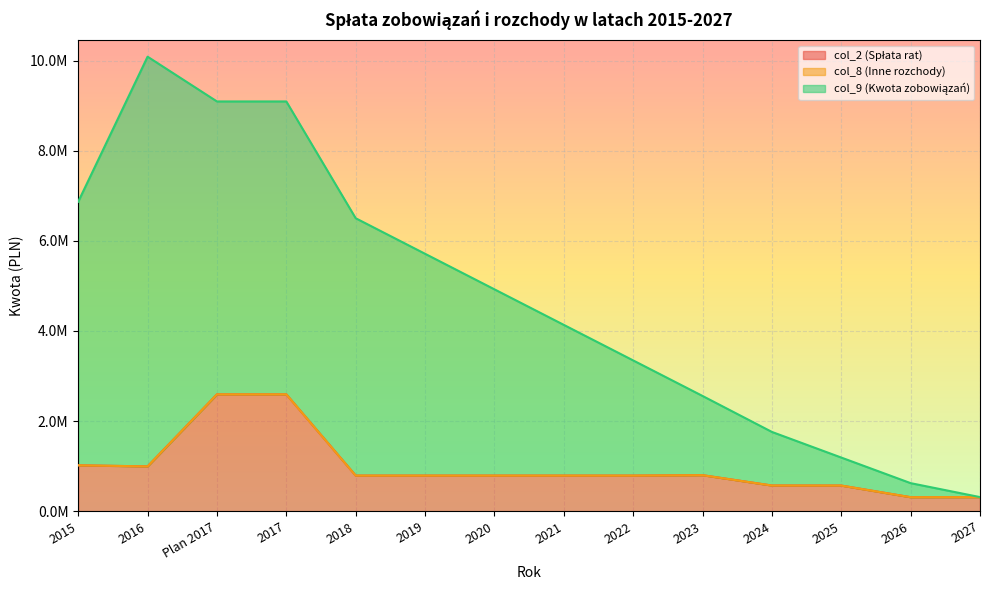

What is the sum of all col_9 (Kwota zobowiązań) values?

66185852